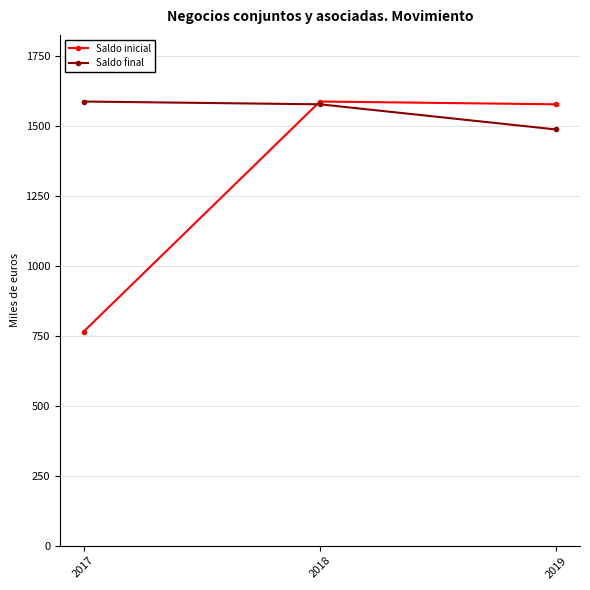

What is the sum of the Saldo inicial values at 2017 and 2018?

2353